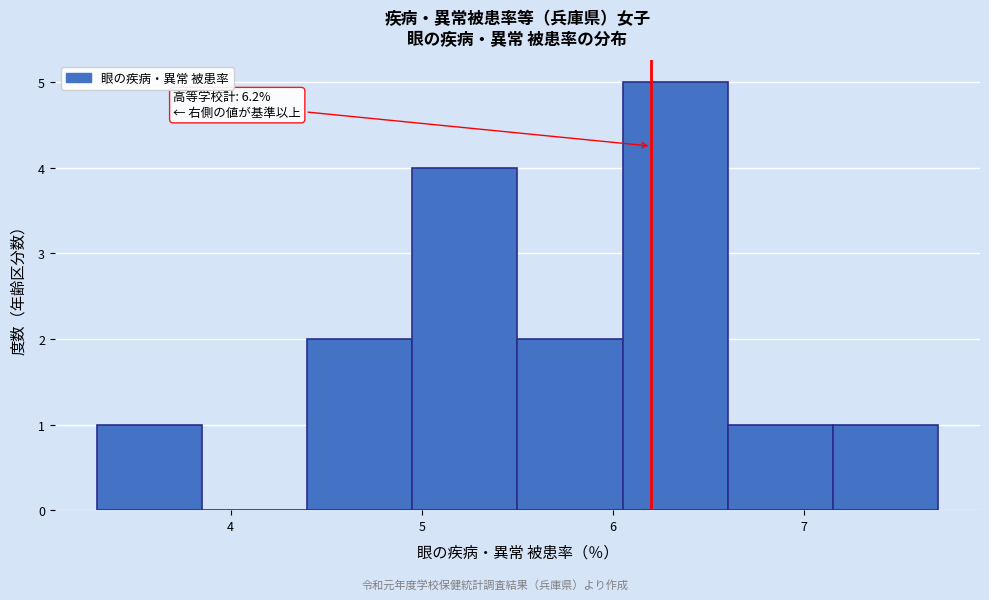

Over which range of the x-axis is the bar tallest?

6.05 to 6.60